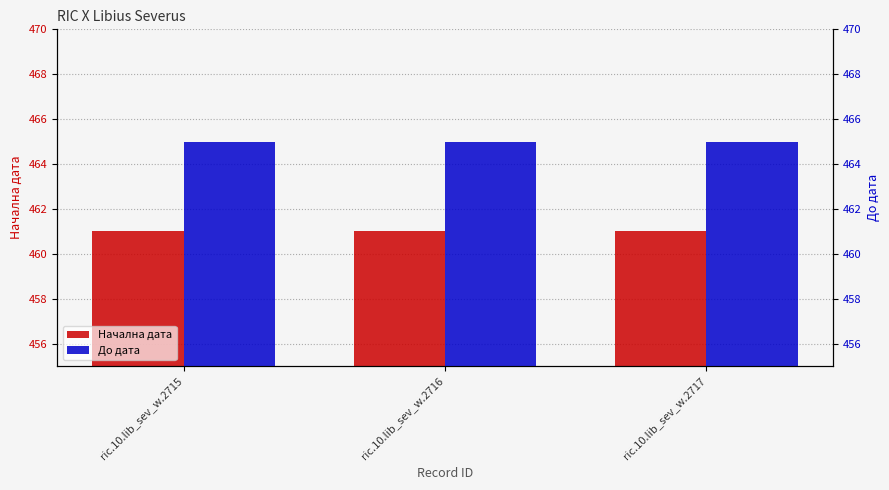

The До дата series shows 465 at ric.10.lib_sev_w.2717. True or false?

True